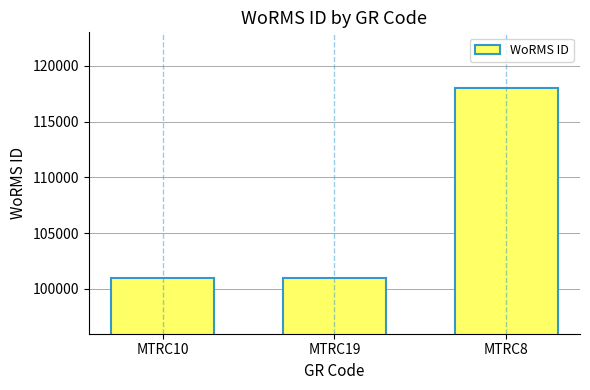

What is the smallest value displayed?

100982